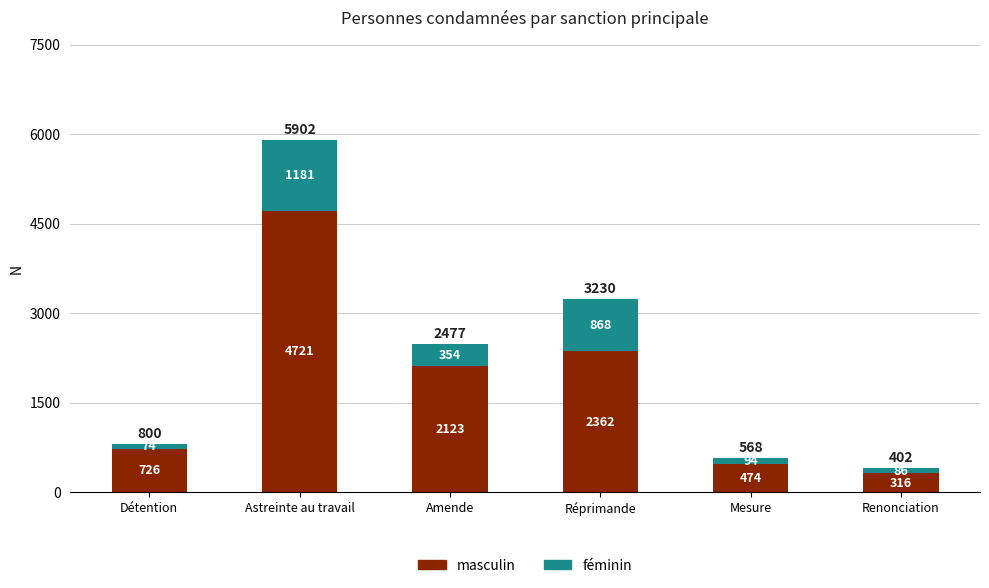

List the labels in order of masculin value, smallest first.

Renonciation, Mesure, Détention, Amende, Réprimande, Astreinte au travail